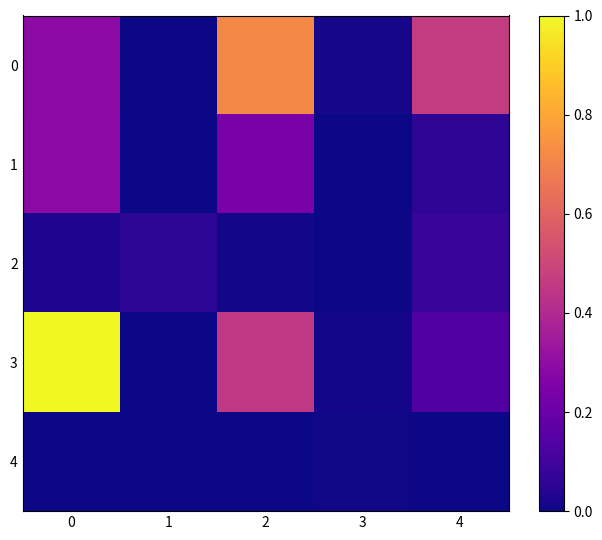

Reading left to right, transcribe all the data shown in this chart.

0: 0=0.3	1=0.0	2=0.7	3=0.0	4=0.5
1: 0=0.3	1=0.0	2=0.2	3=0.0	4=0.1
2: 0=0.0	1=0.1	2=0.0	3=0.0	4=0.1
3: 0=1.0	1=0.0	2=0.5	3=0.0	4=0.1
4: 0=0.0	1=0.0	2=0.0	3=0.0	4=0.0